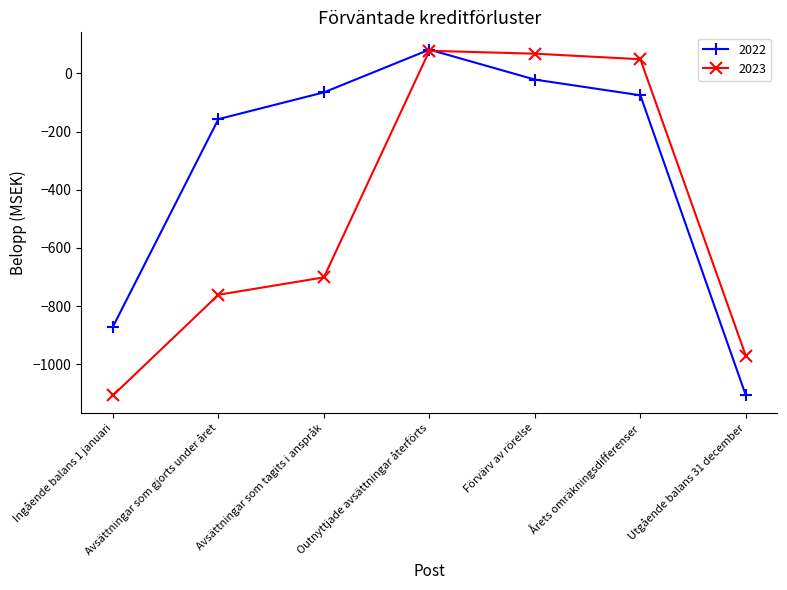

Rank the series at Ingående balans 1 januari from lowest to highest value.

2023, 2022